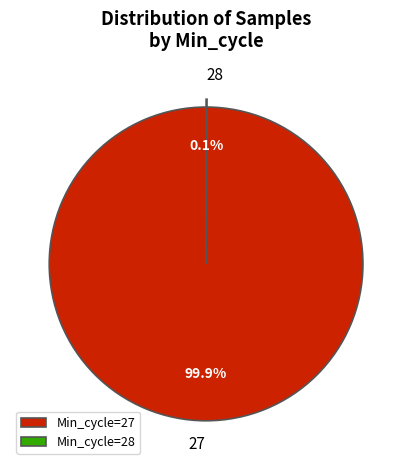

What is the largest slice in the pie chart?

Min_cycle=27